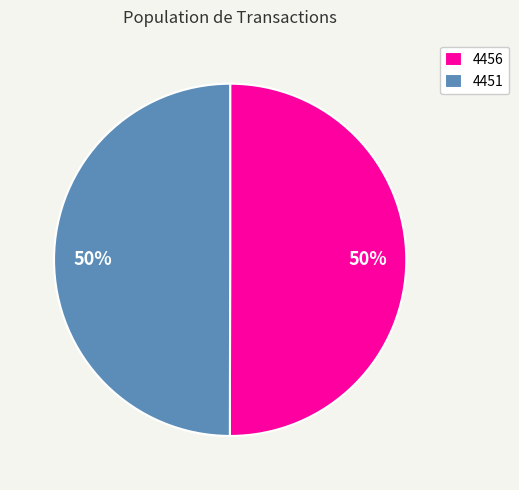

Do 4456 and 4451 together represent more than half of the pie?

Yes